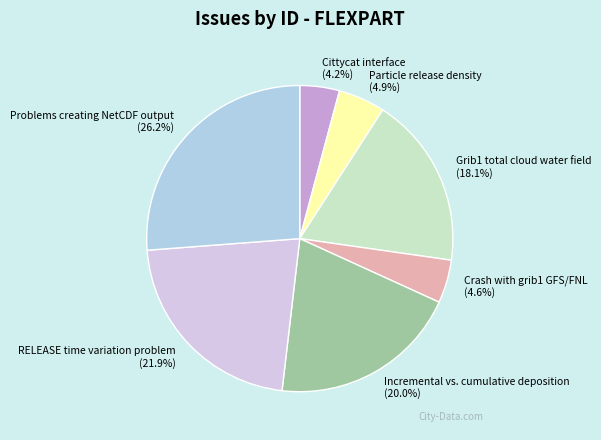

To the nearest percent, what percentage of the pie is Problems creating NetCDF output?

26%